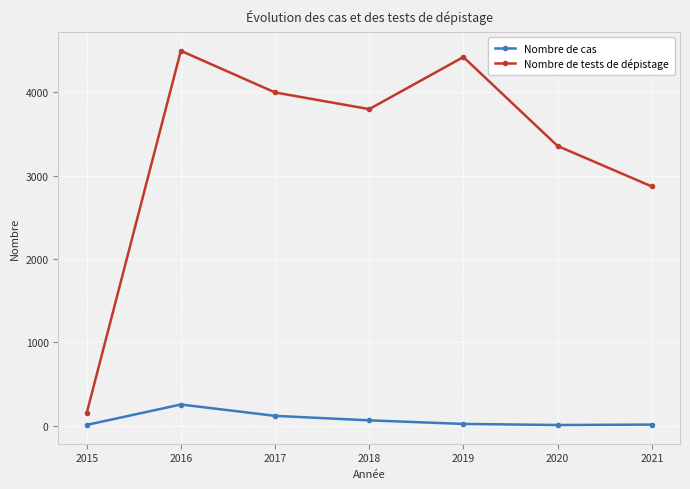

Where is the first local maximum for Nombre de tests de dépistage?

2016